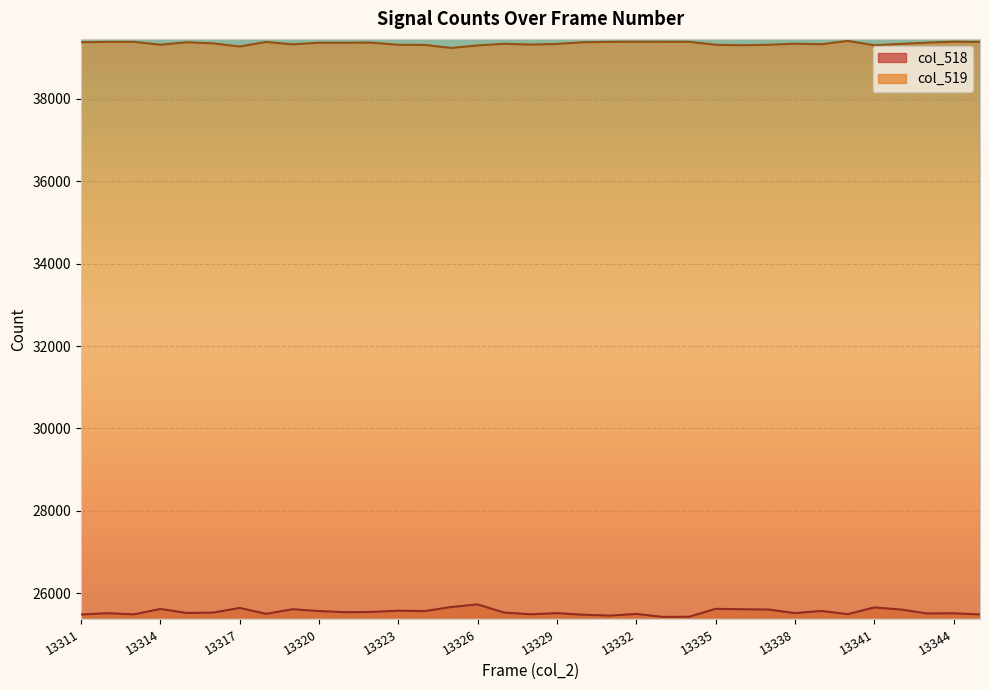

What is the minimum value shown in the chart?

25420